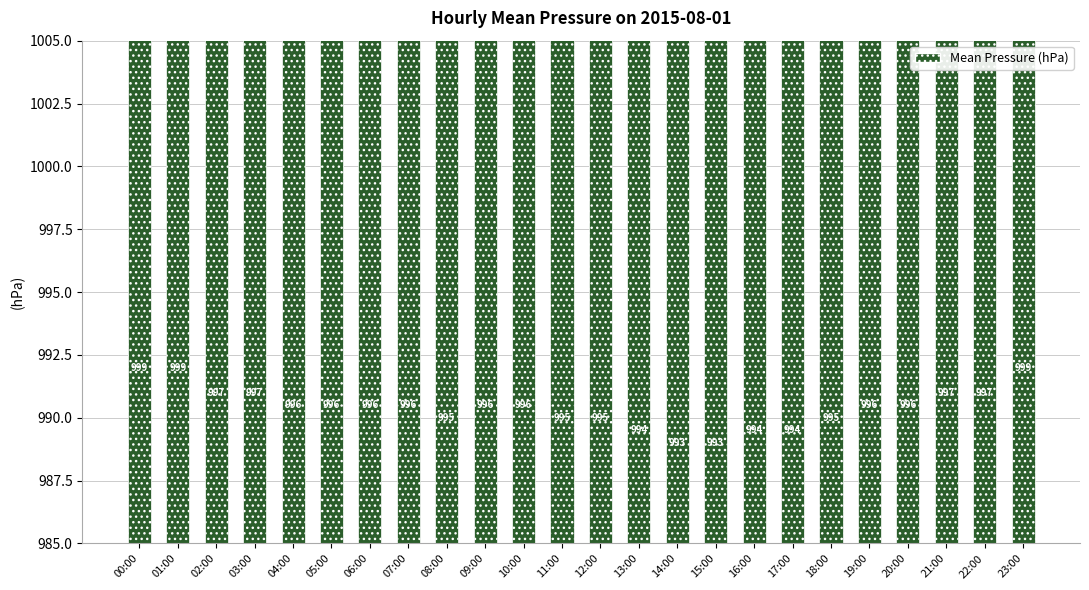

List the labels in order of value, smallest first.

14:00, 15:00, 13:00, 16:00, 17:00, 08:00, 11:00, 12:00, 18:00, 04:00, 05:00, 06:00, 07:00, 09:00, 10:00, 19:00, 20:00, 02:00, 03:00, 21:00, 22:00, 00:00, 01:00, 23:00